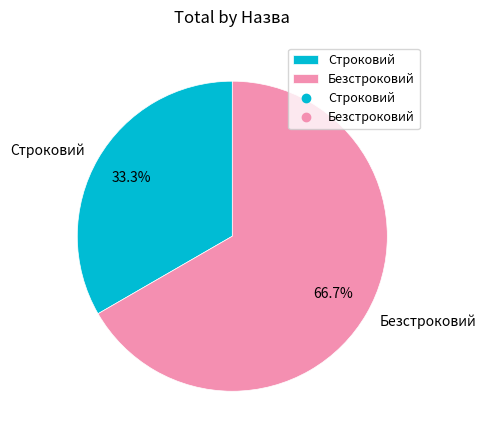

Combined, do Строковий and Безстроковий account for over 50%?

Yes